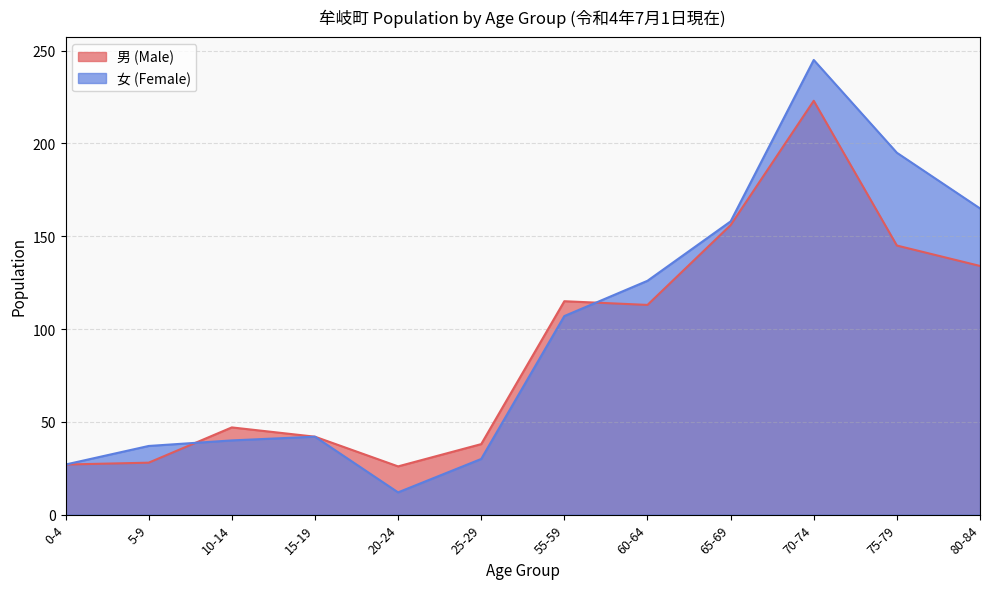

List the series in order of their peak value, highest first.

女 (Female), 男 (Male)